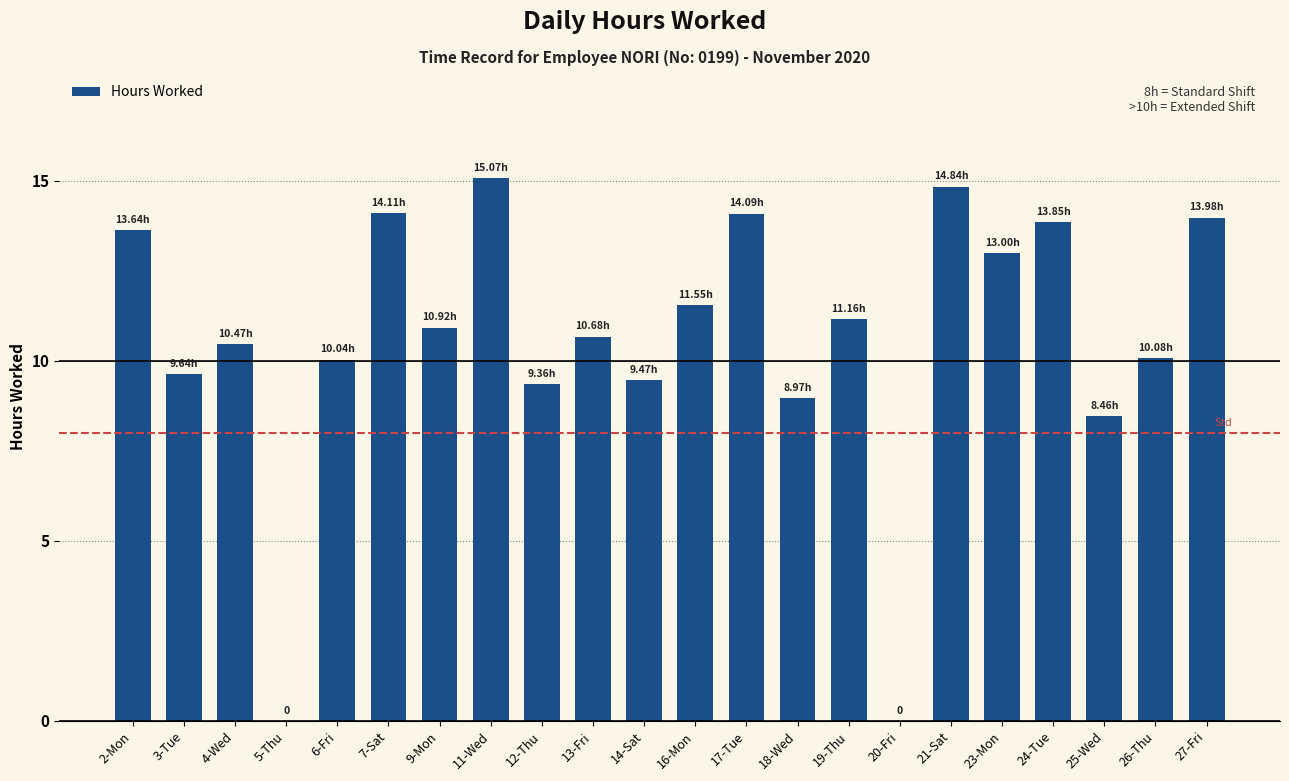

Count the number of categories in the chart.

22